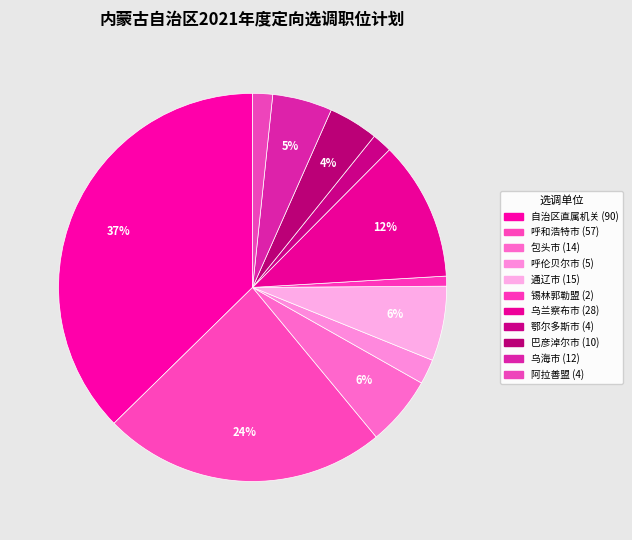

Which slice is the smallest?

锡林郭勒盟